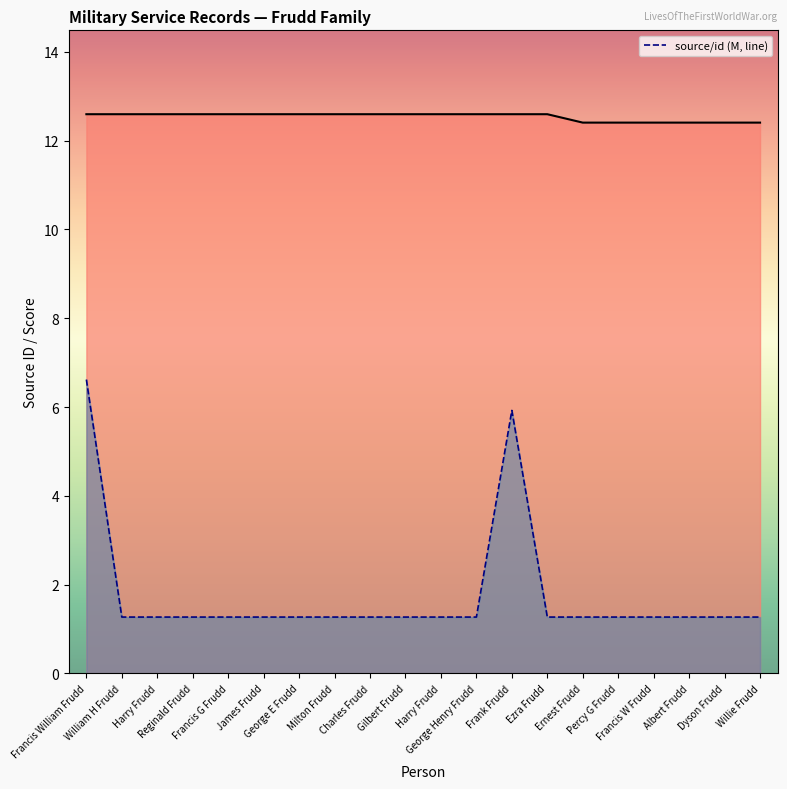

True or false: _source/name/0/origin/source and _score cross at least once.

False